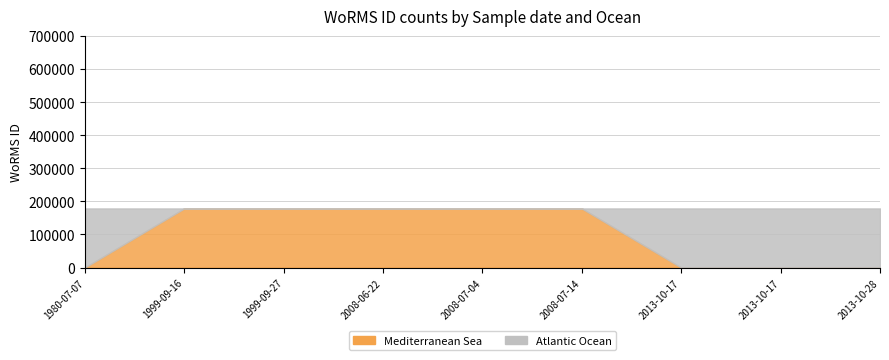

Which series changed the most between 1999-09-27 and 2013-10-17?

Mediterranean Sea